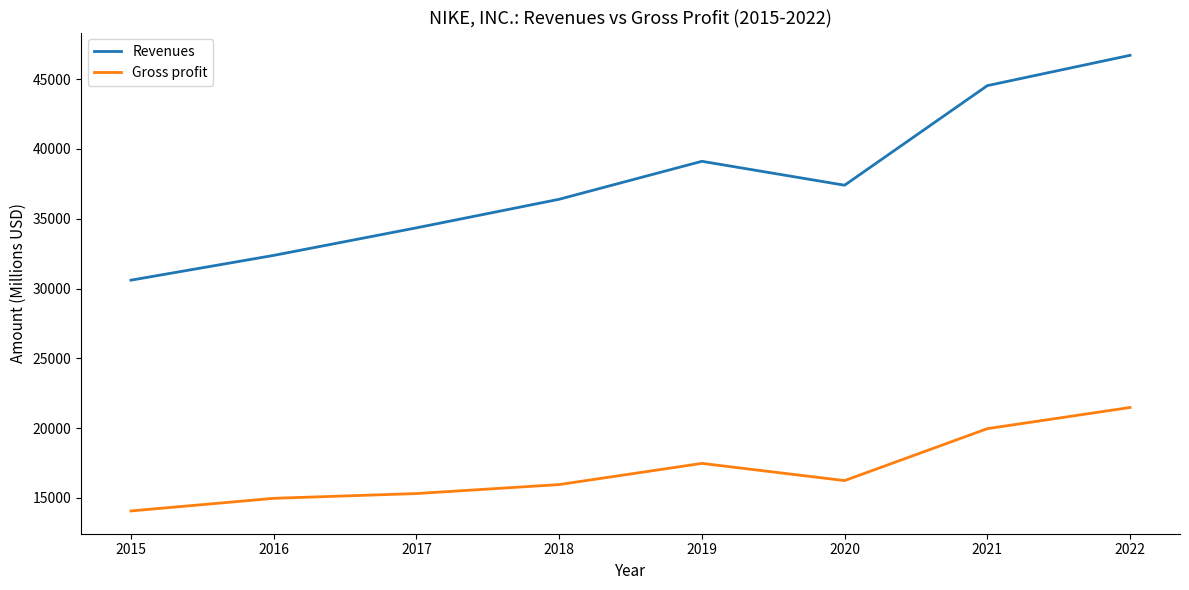

True or false: Gross profit and Revenues intersect in this chart.

False